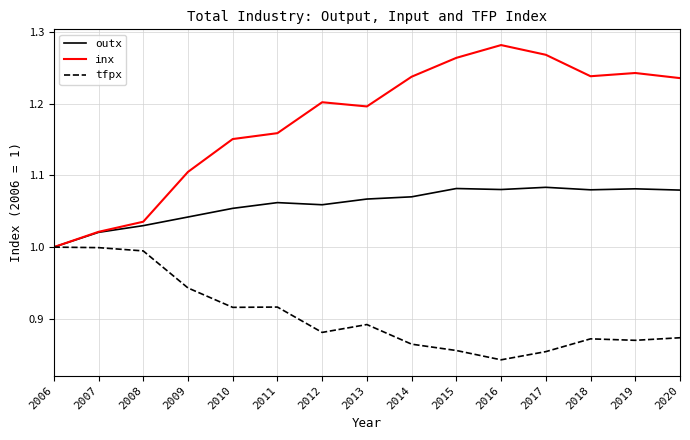

At which category does the chart reach its peak across all series?

2016